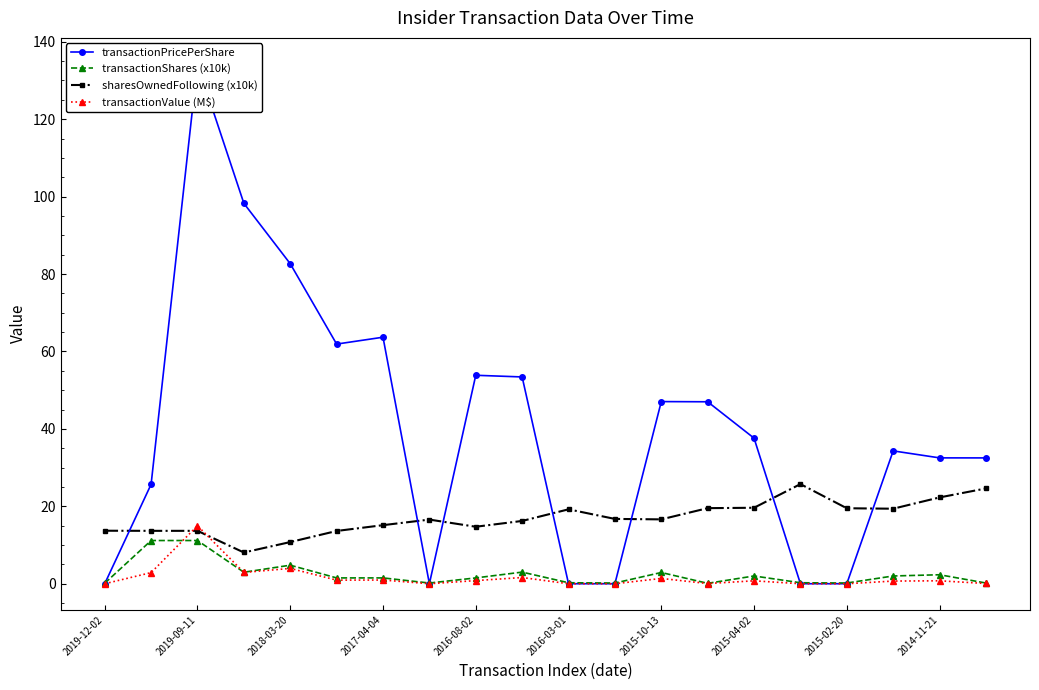

What are all the series names shown in the legend?

transactionPricePerShare, transactionShares (x10k), sharesOwnedFollowing (x10k), transactionValue (M$)